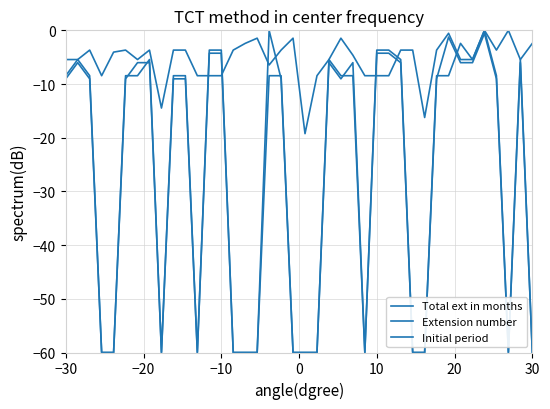

Does the chart have visible grid lines?

Yes